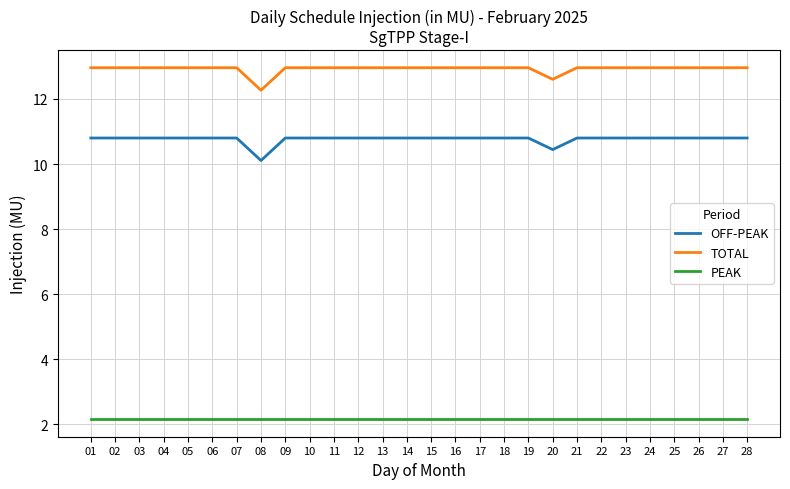

What is the difference between the maximum and minimum values in the OFF-PEAK series?

0.7